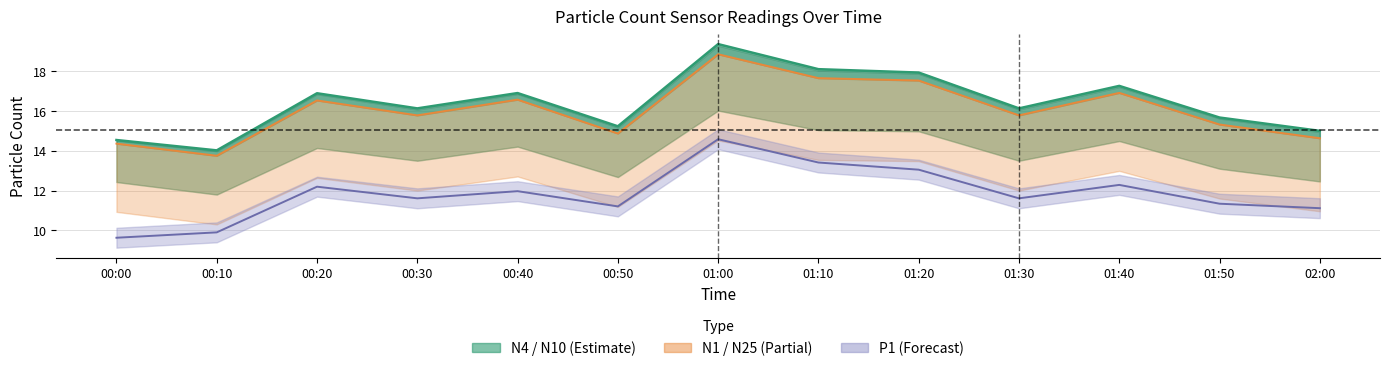

What is the total value across all series at 00:00?

38.5